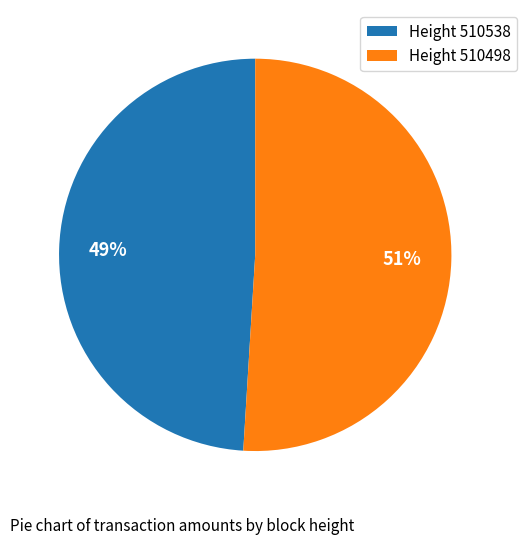

Which category has the biggest portion of the pie?

Height 510498